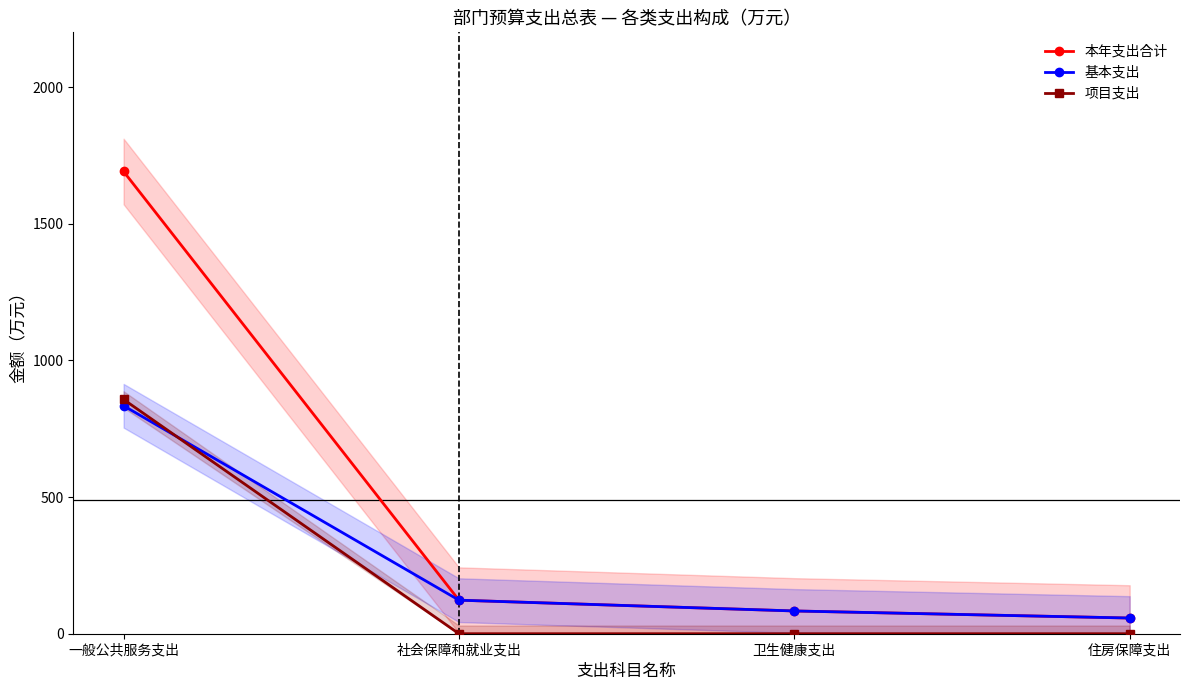

Between 住房保障支出 and 社会保障和就业支出, which is larger?

社会保障和就业支出